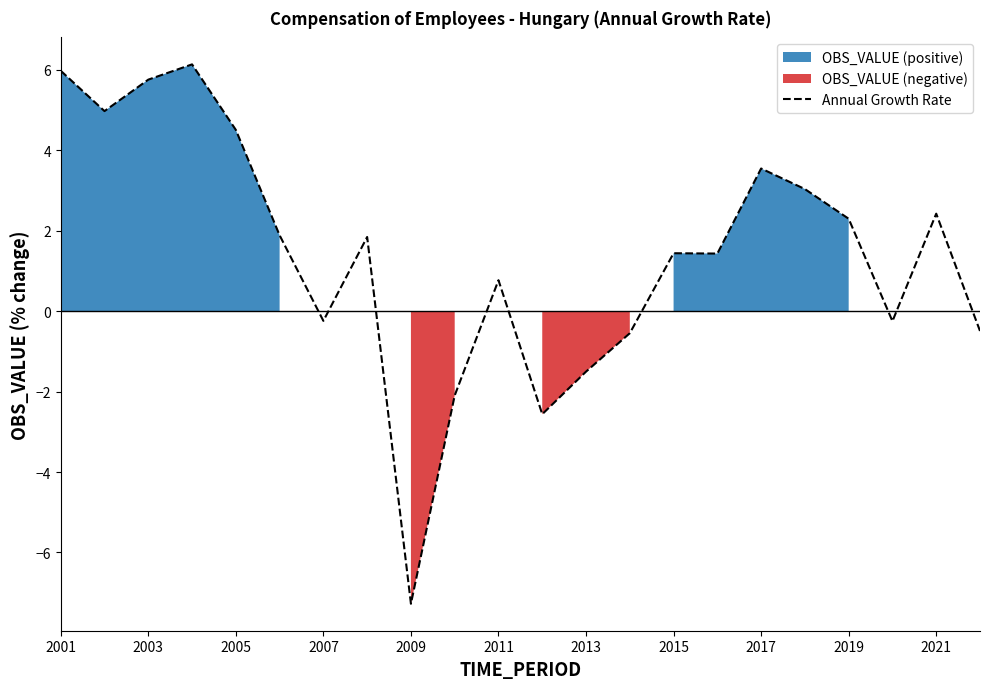

How many series are shown in this chart?

1